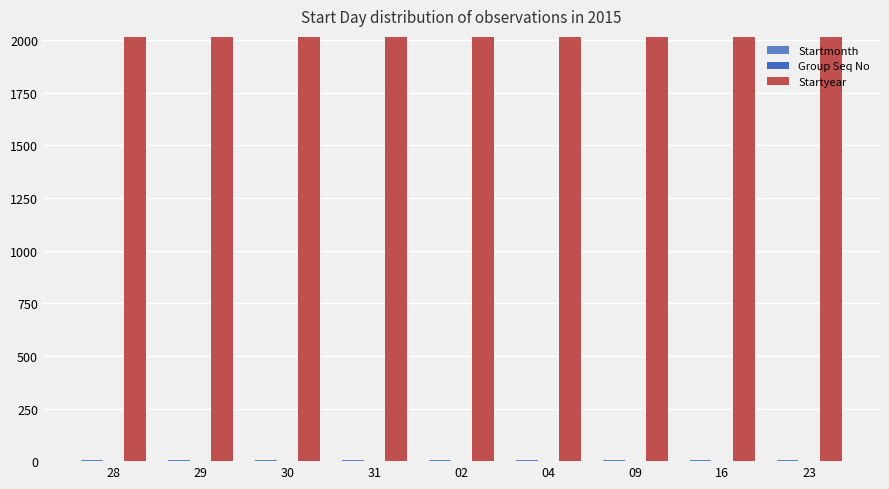

How many data points does each series have?

9